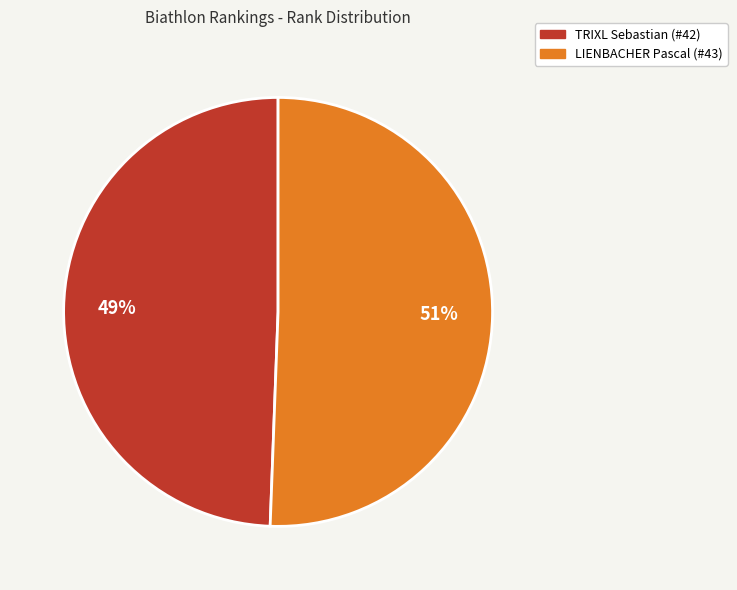

Is it true that TRIXL Sebastian (#42) is 58% of the pie?

False